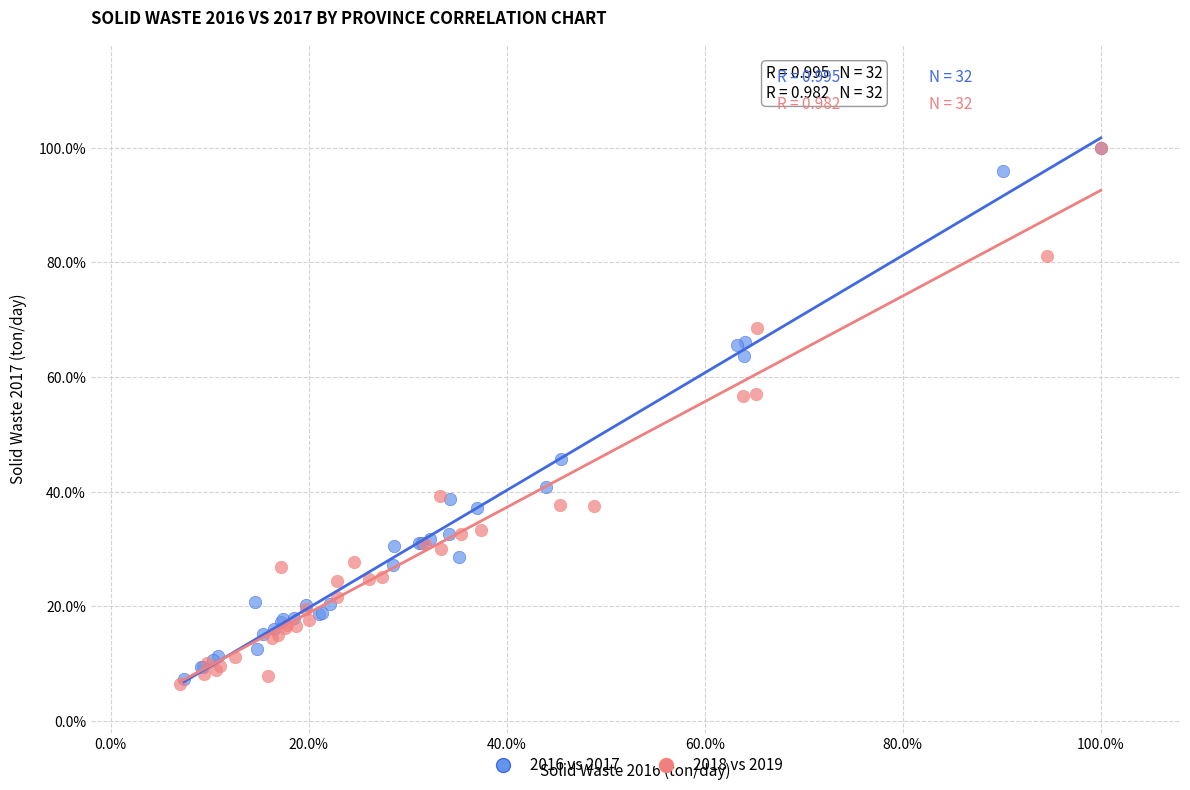

Which series has the widest spread of Y values?

2018 vs 2019